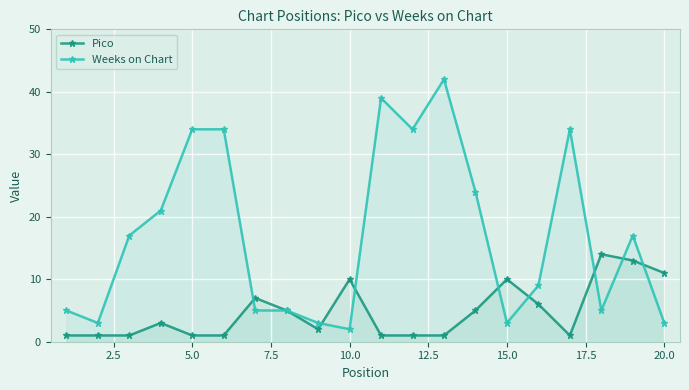

Does the chart display data point markers on the line(s)?

Yes